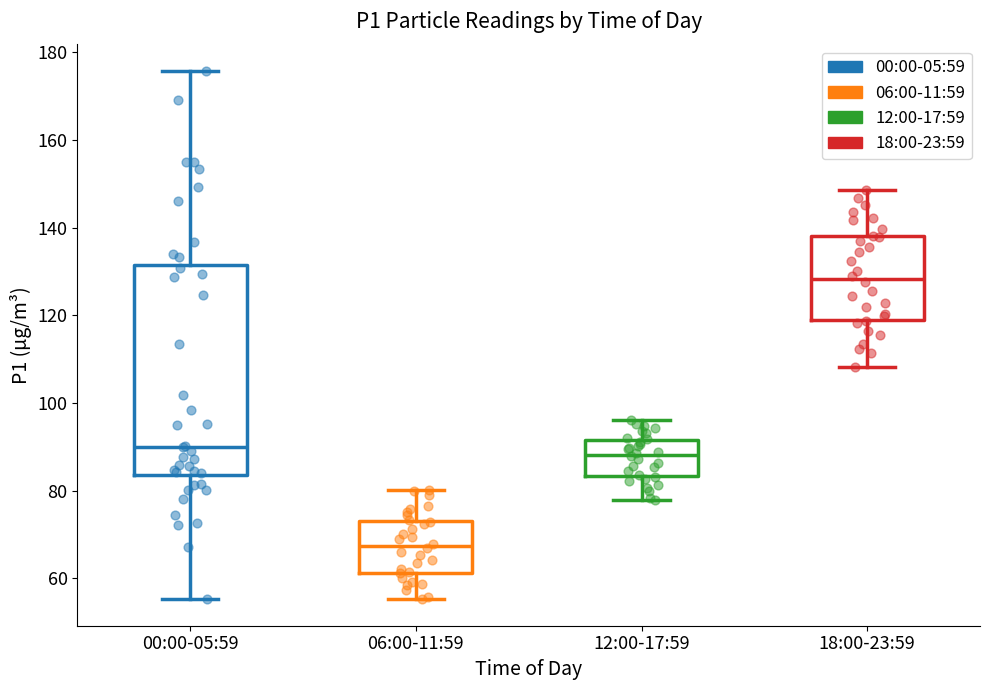

Where does the lower whisker of the box for 18:00-23:59 end on the y-axis? The values are not printed on the chart, so give them approximately, as read against the axis.

108